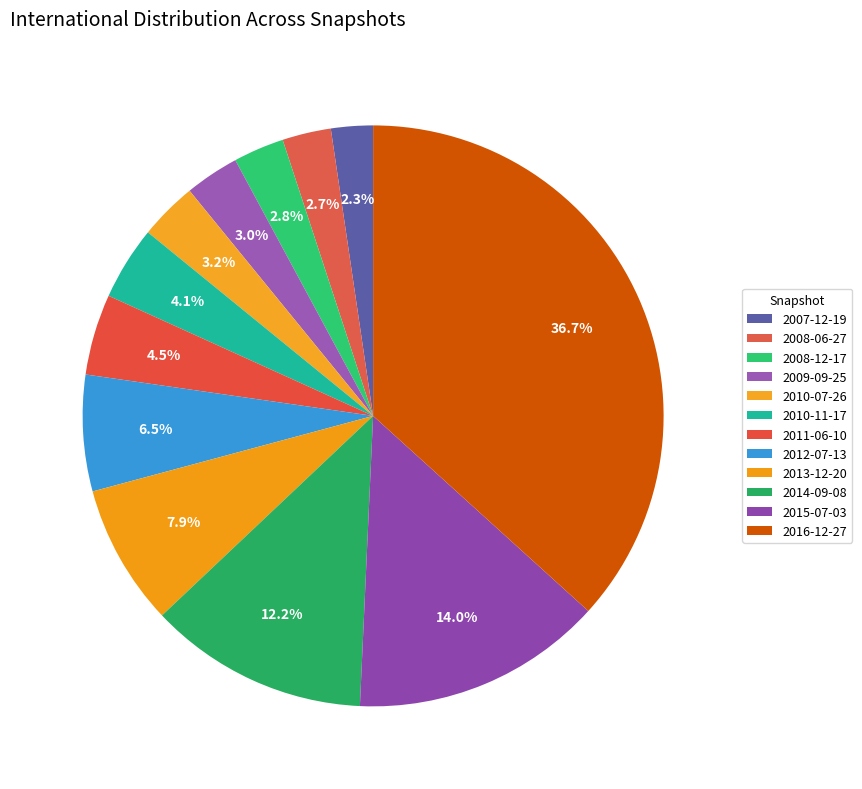

What is the largest slice in the pie chart?

2016-12-27